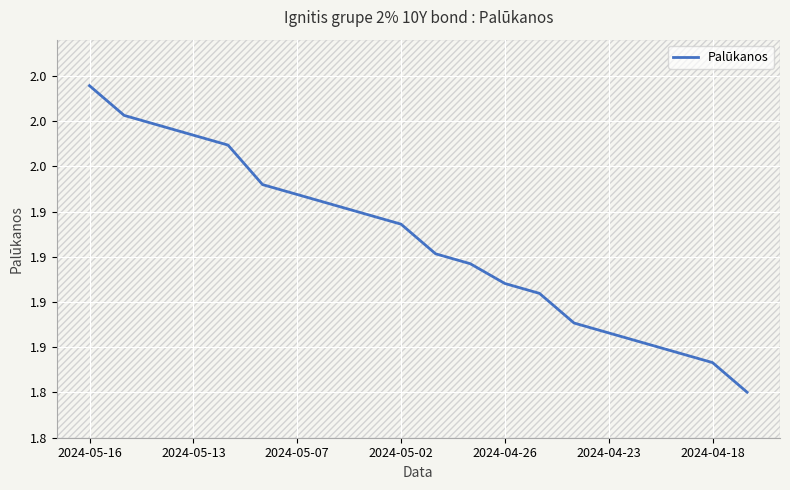

What is the minimum value shown in the chart?

1.8